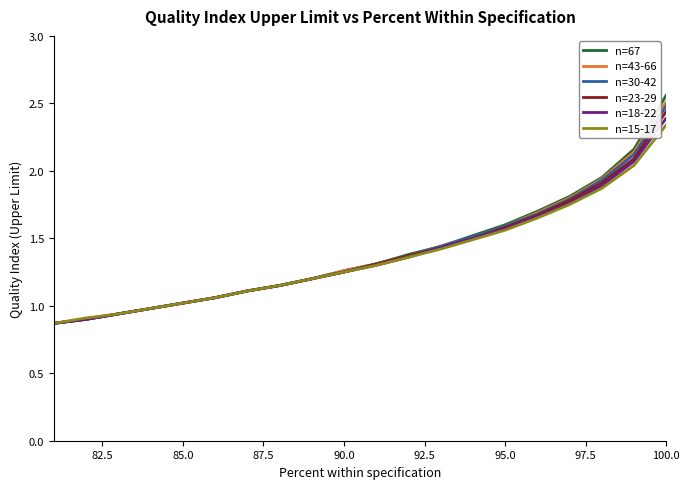

Which has a higher value, 10 or 87.5?

87.5